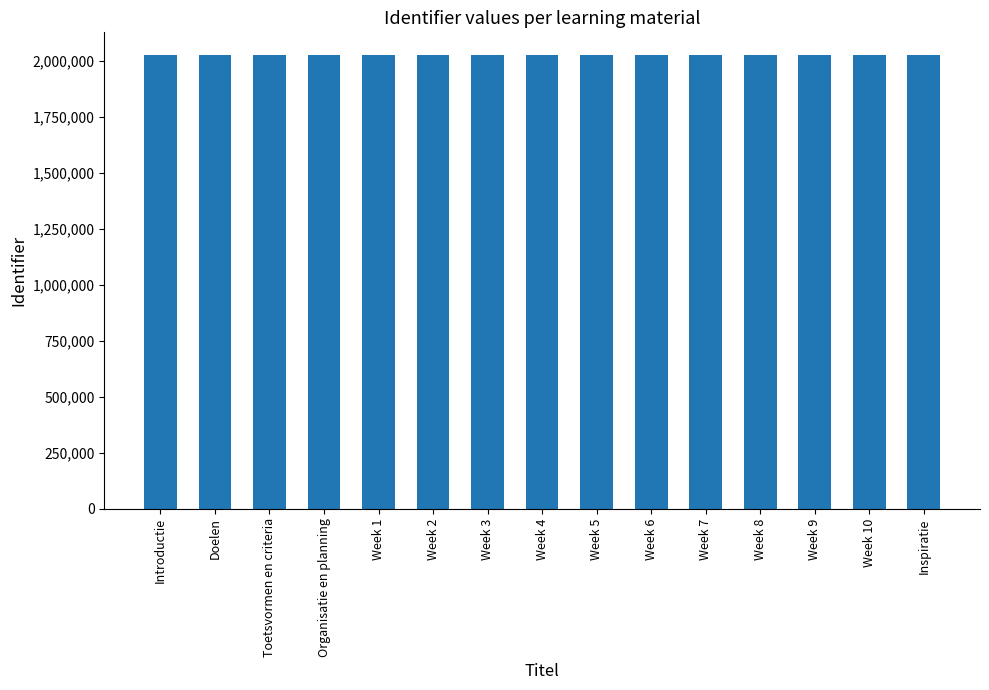

True or false: the data shows 2024758 at Organisatie en planning.

True